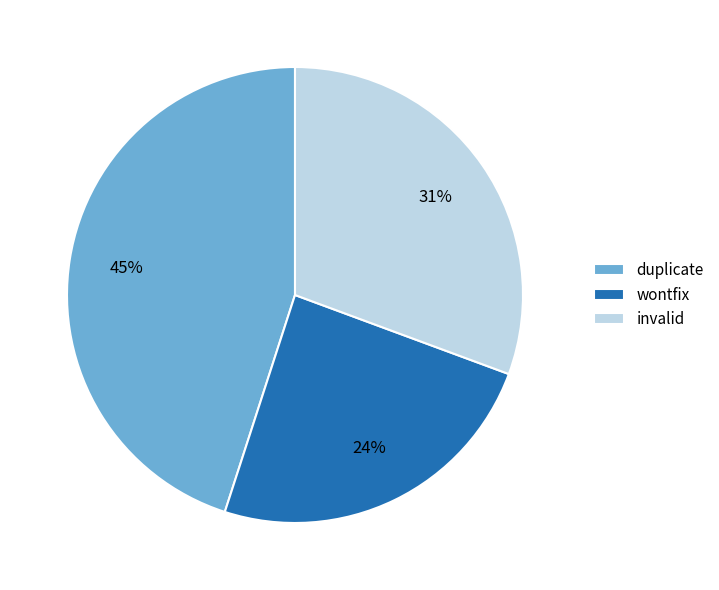

How many segments does this pie chart have?

3